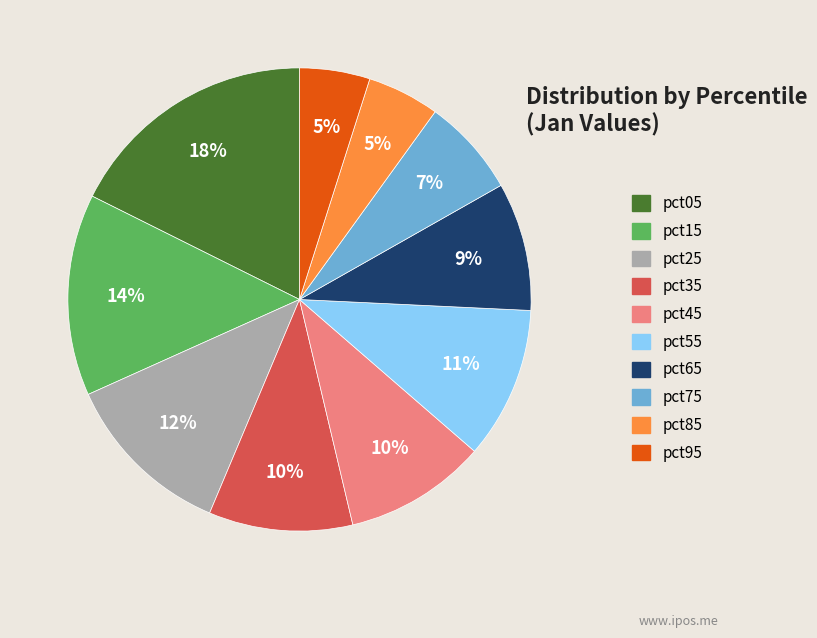

What is the largest slice in the pie chart?

pct05